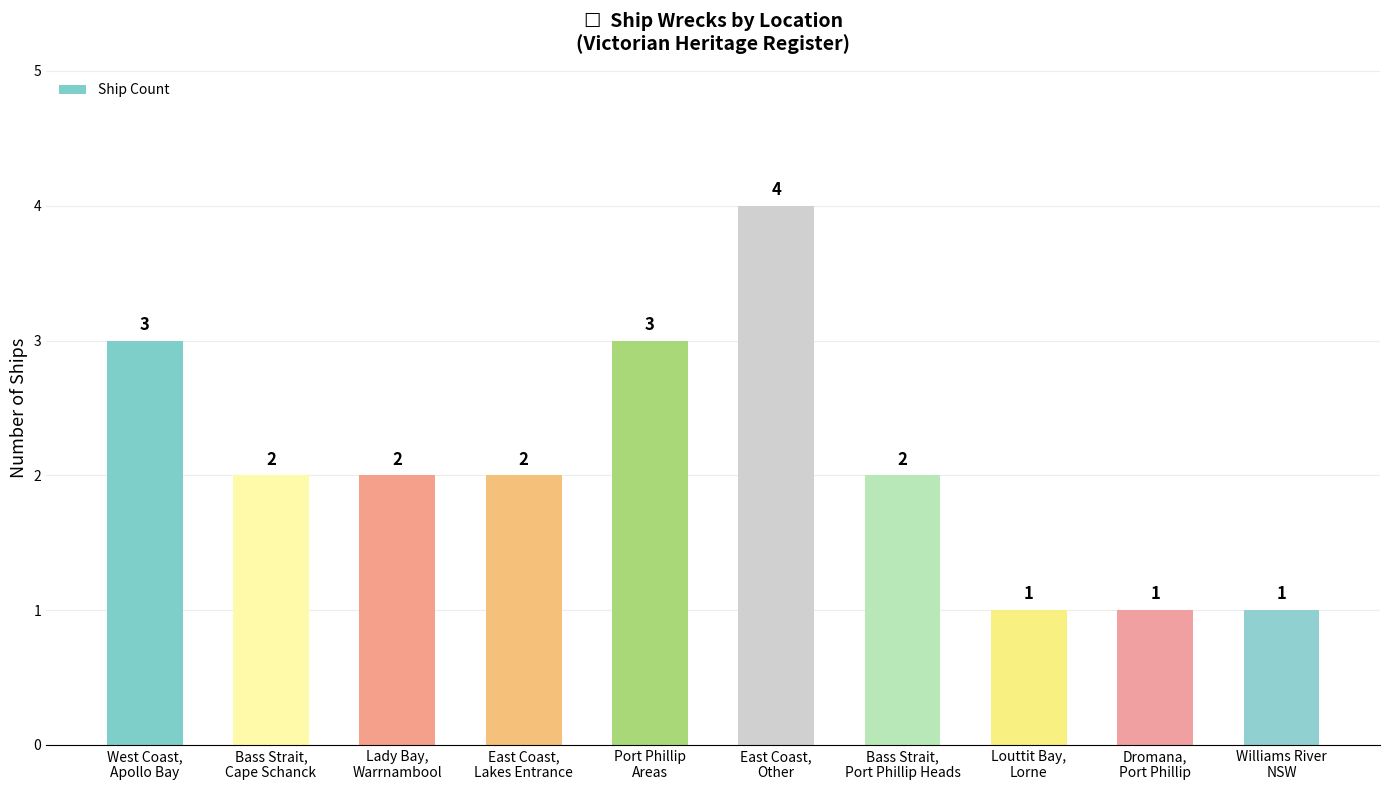

The value at Williams River
NSW is 2. True or false?

False